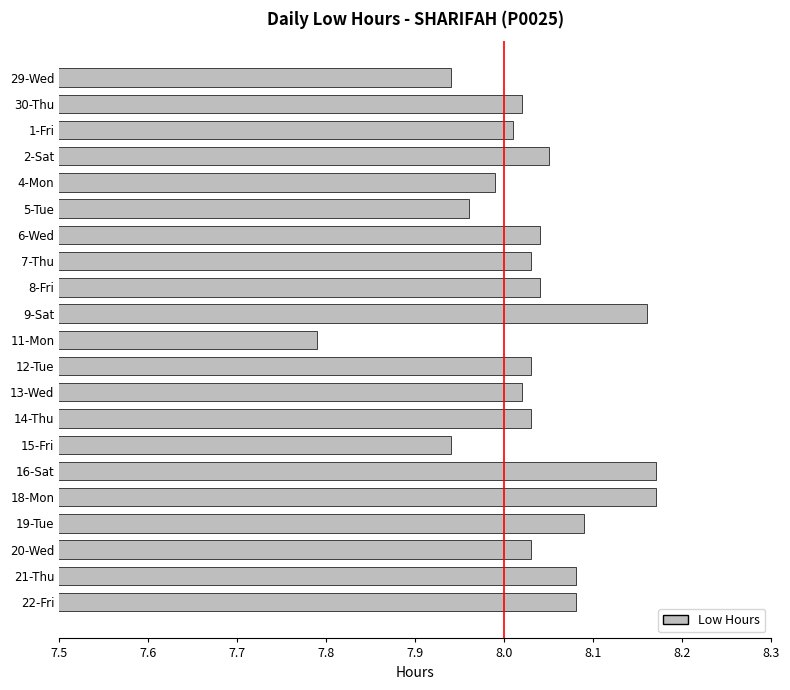

How many data points are less than 8?

5